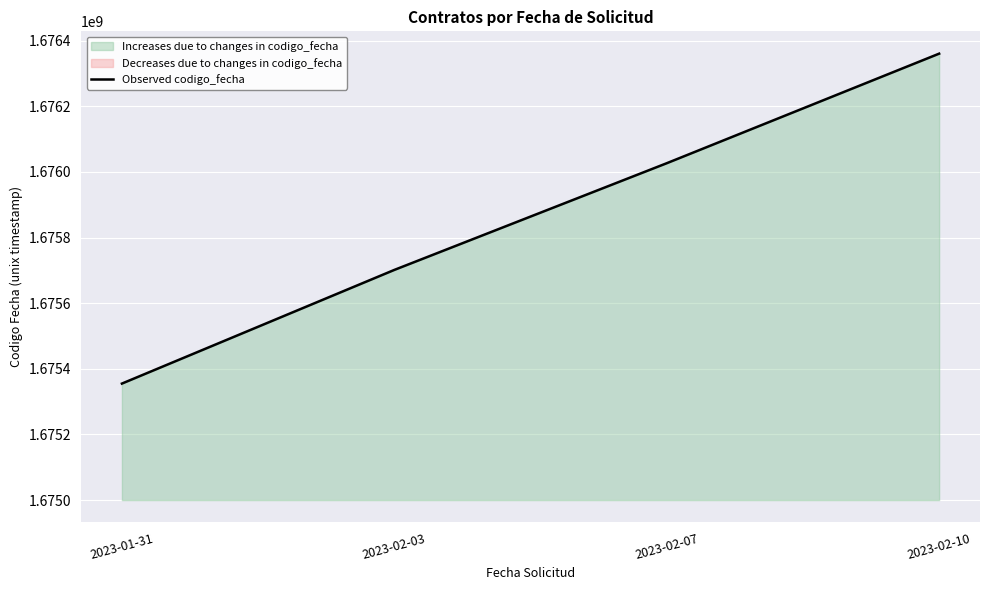

The value at 2023-02-03 is 1117813580. True or false?

False